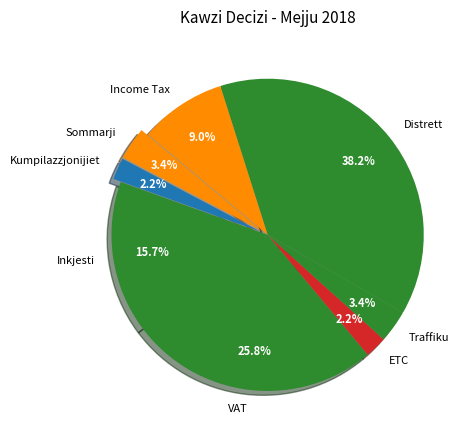

To the nearest percent, what is the difference between the Kumpilazzjonijiet and Sommarji slice percentages?

1%